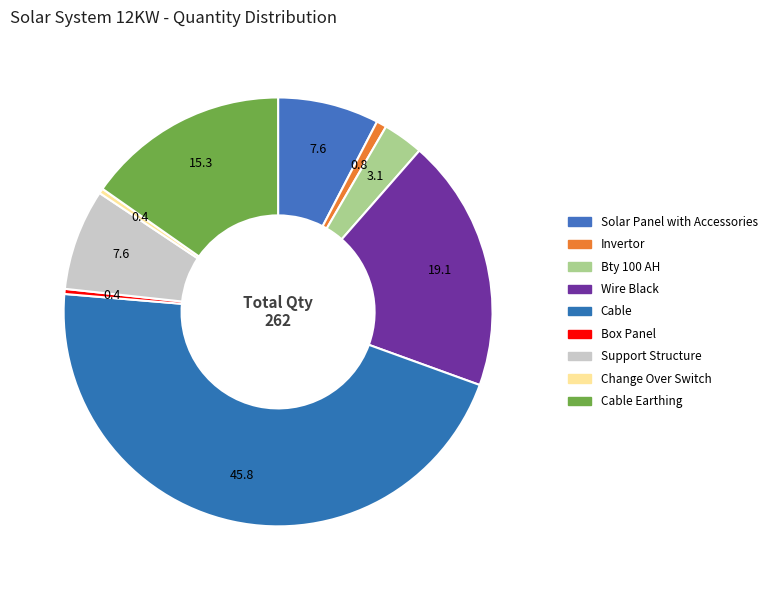

How many segments does this pie chart have?

9